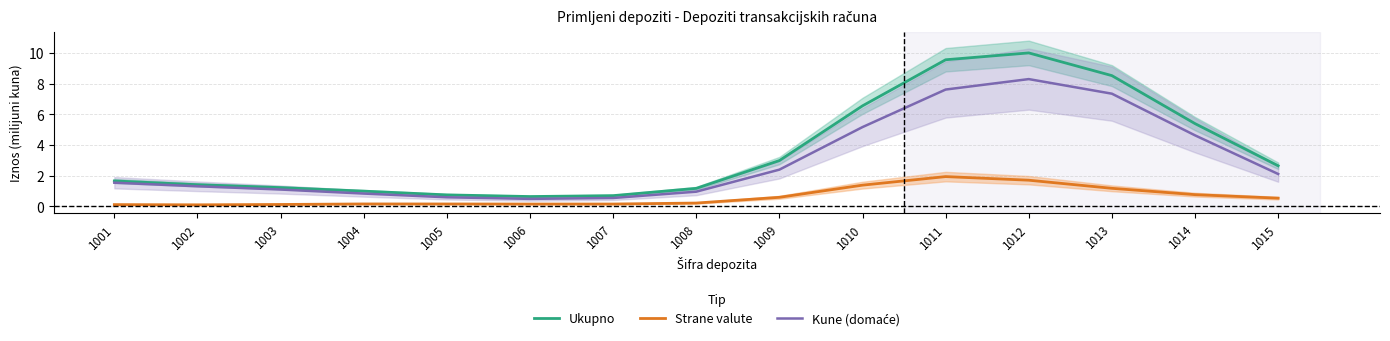

True or false: Ukupno and Kune (domaće) cross at least once.

False